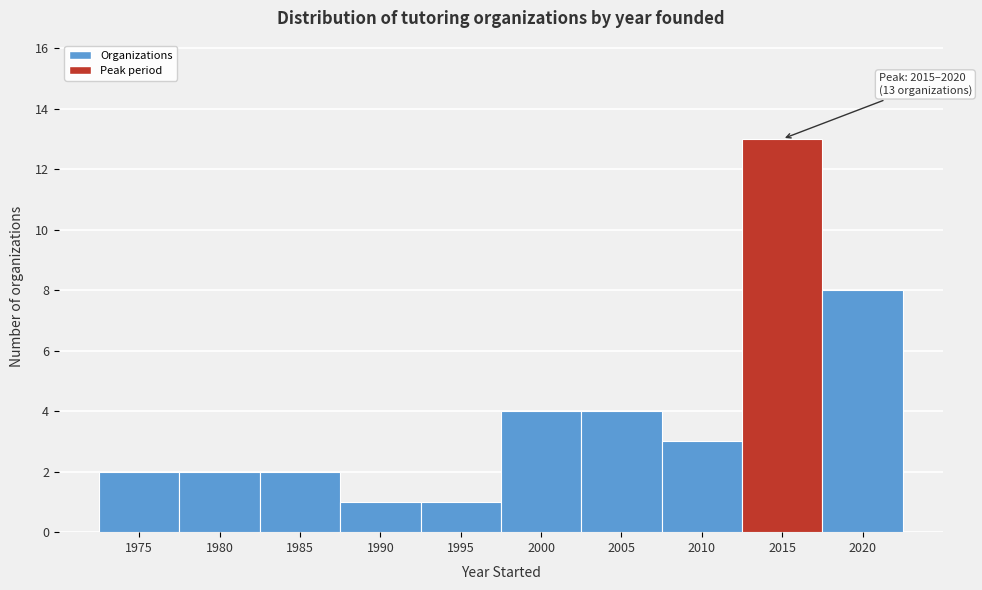

Reading left to right, extract all data points from this chart.

2	2	2	1	1	4	4	3	13	8